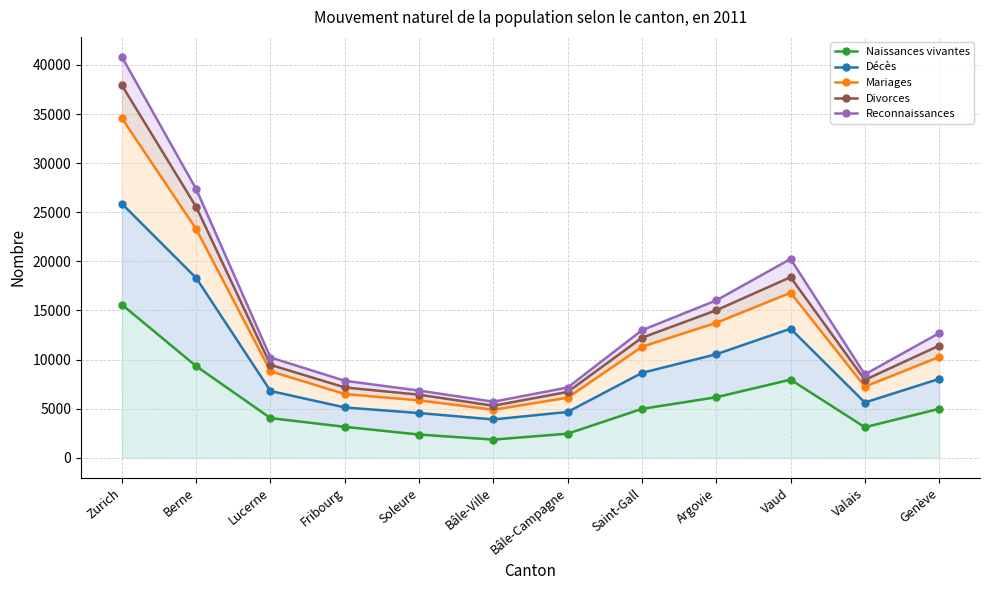

What are all the series names shown in the legend?

Naissances vivantes, Décès, Mariages, Divorces, Reconnaissances